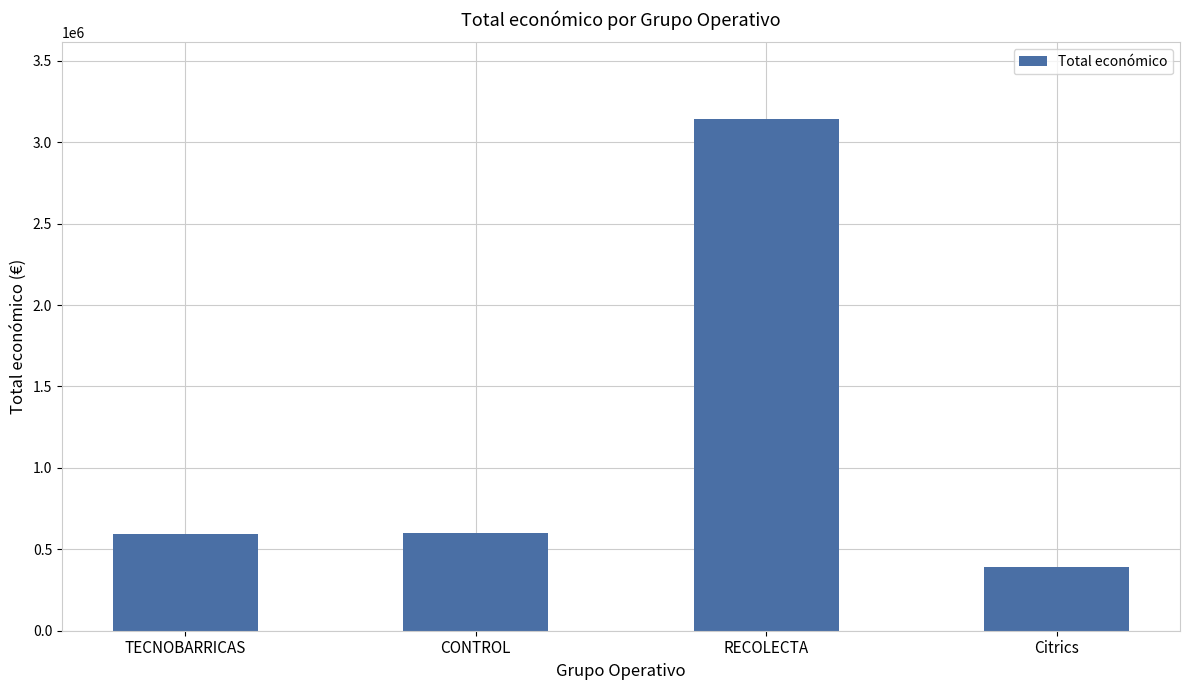

What is the change in value from CONTROL to RECOLECTA?

+2543489